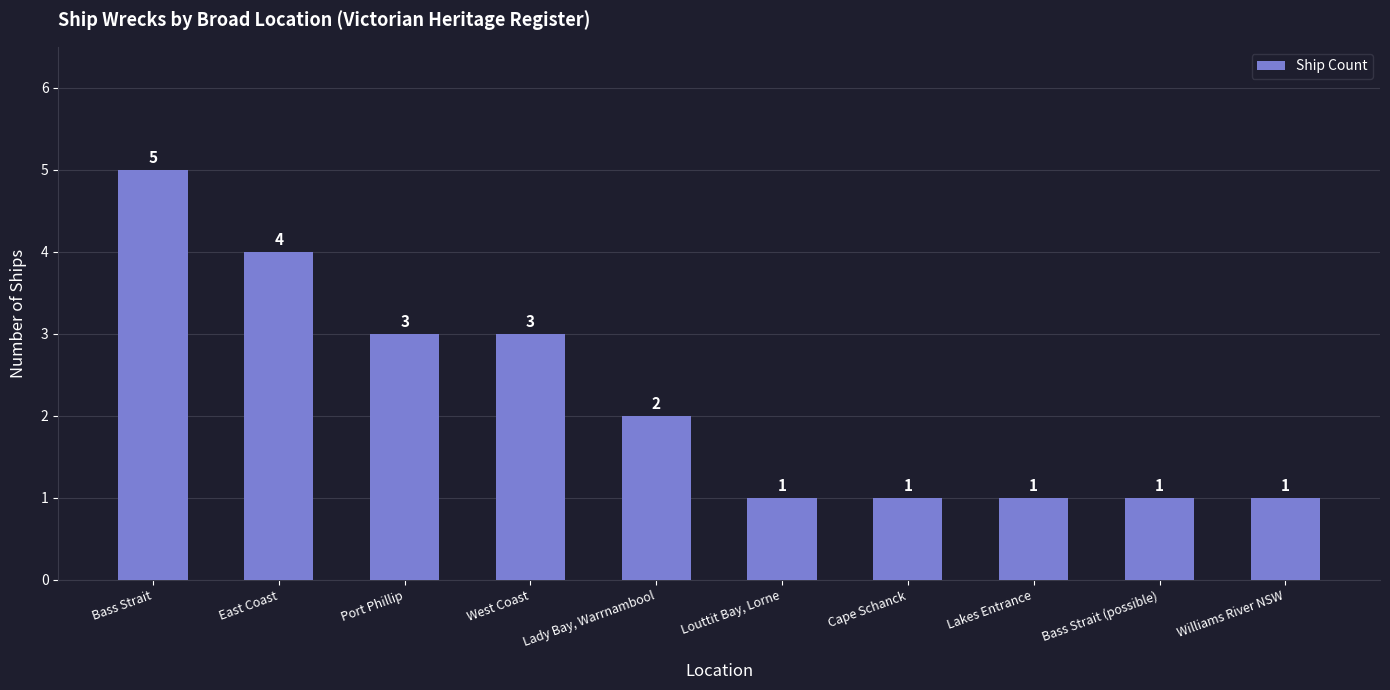

How many values are between 1 and 3?

8